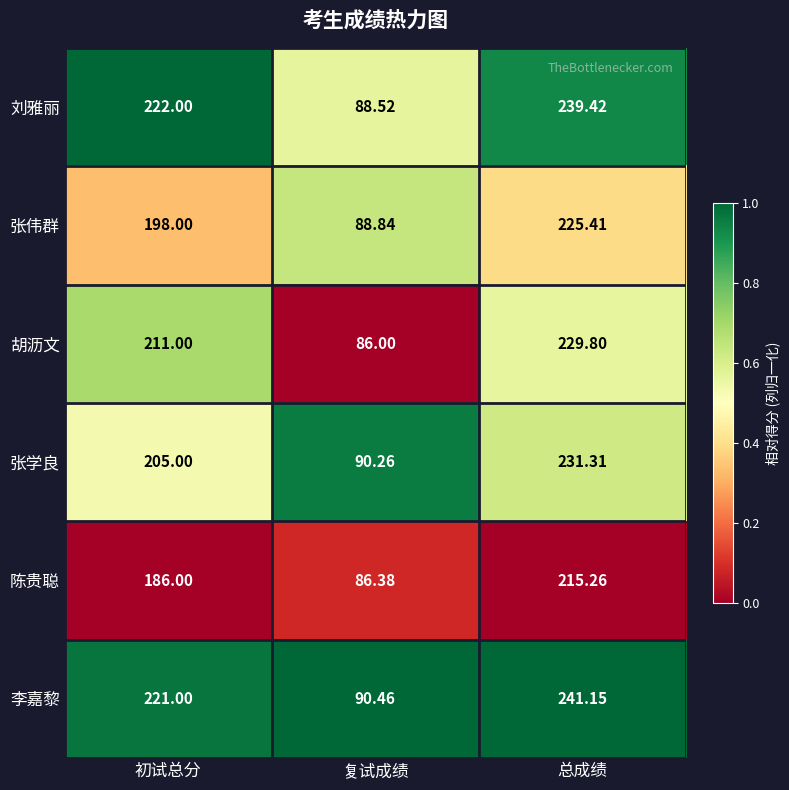

Which series has the largest total across all categories?

李嘉黎